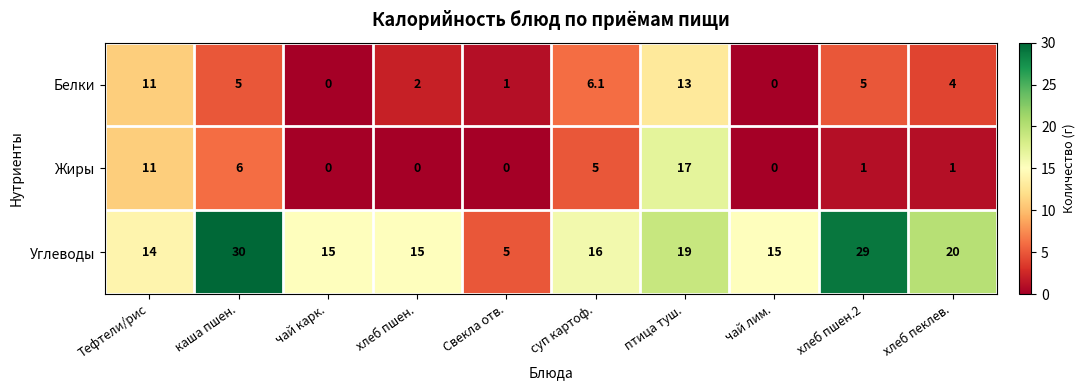

Which series has the largest total across all categories?

Углеводы